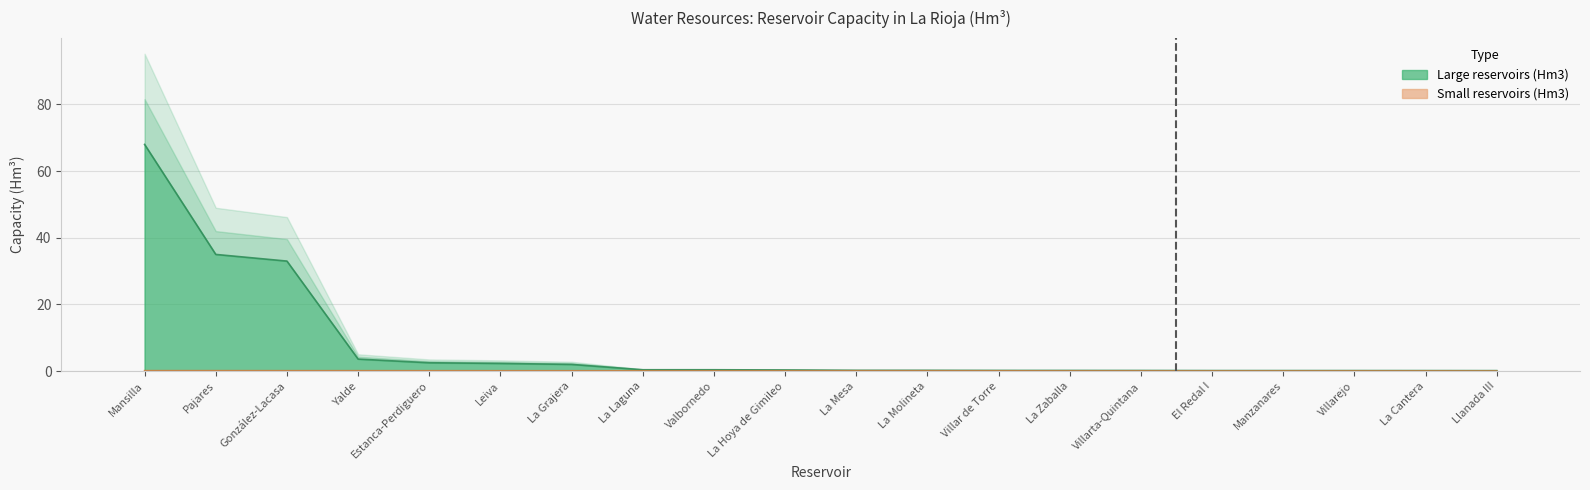

Is it true that Small reservoirs (Hm3) equals 0.0 at La Mesa?

False